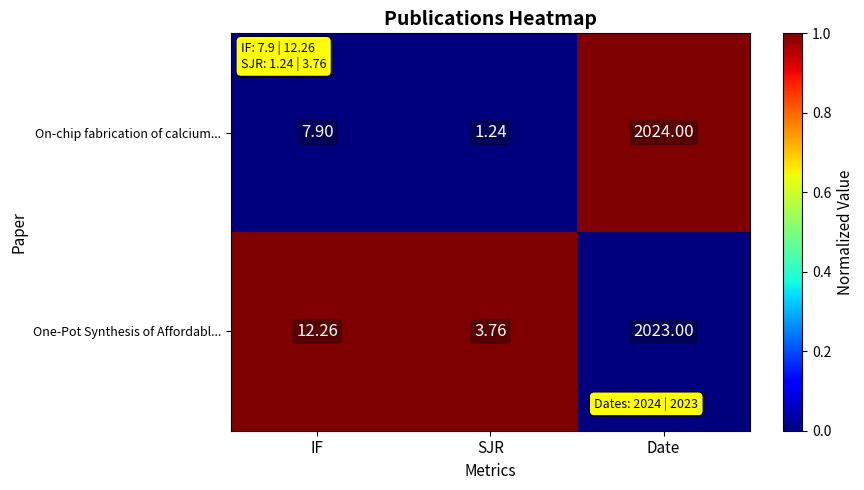

Which category has the highest value in the On-chip fabrication of calcium... series?

Date